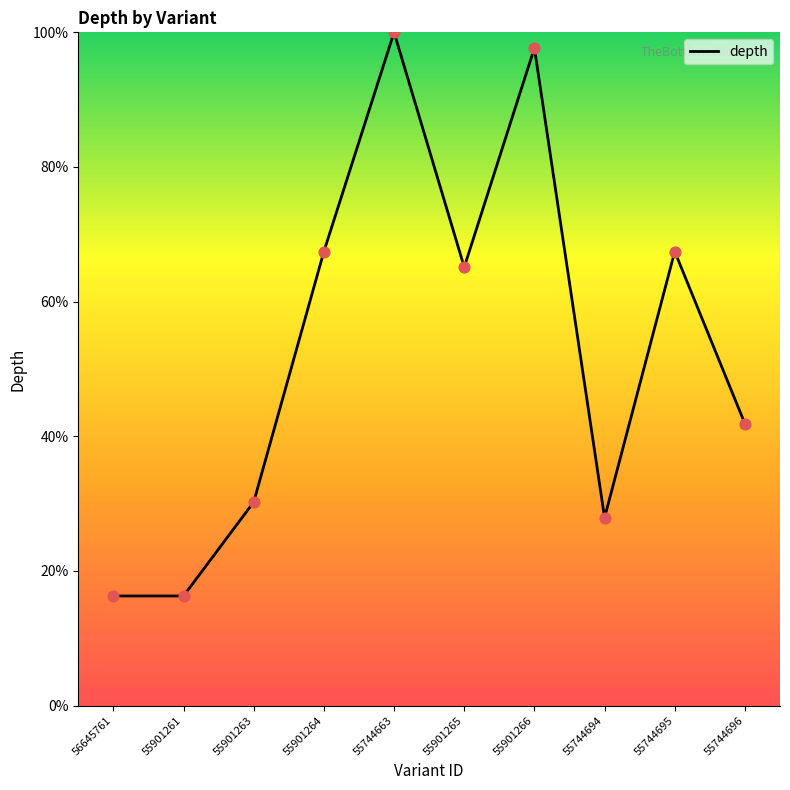

Between 55744663 and 55744695, which is larger?

55744663